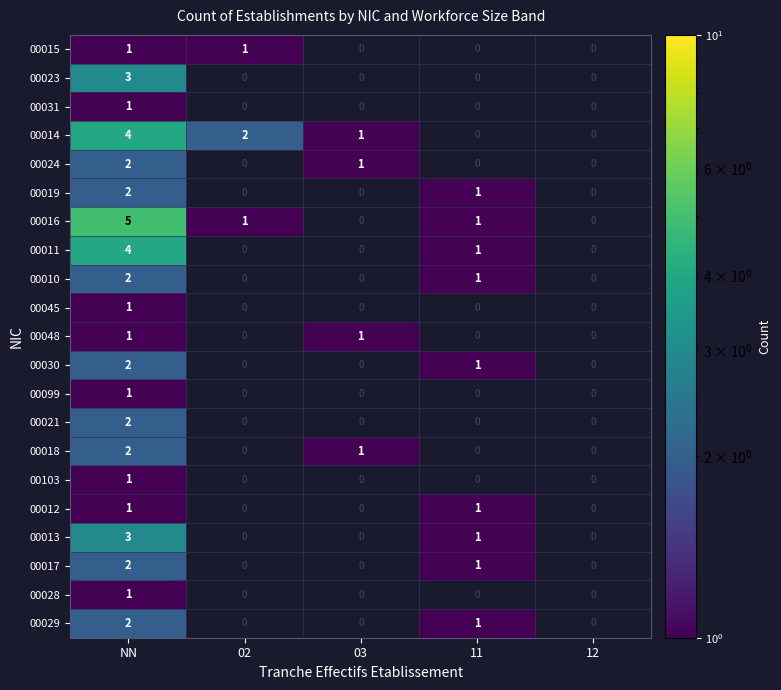

The 00017 series shows 0 at 11. True or false?

False